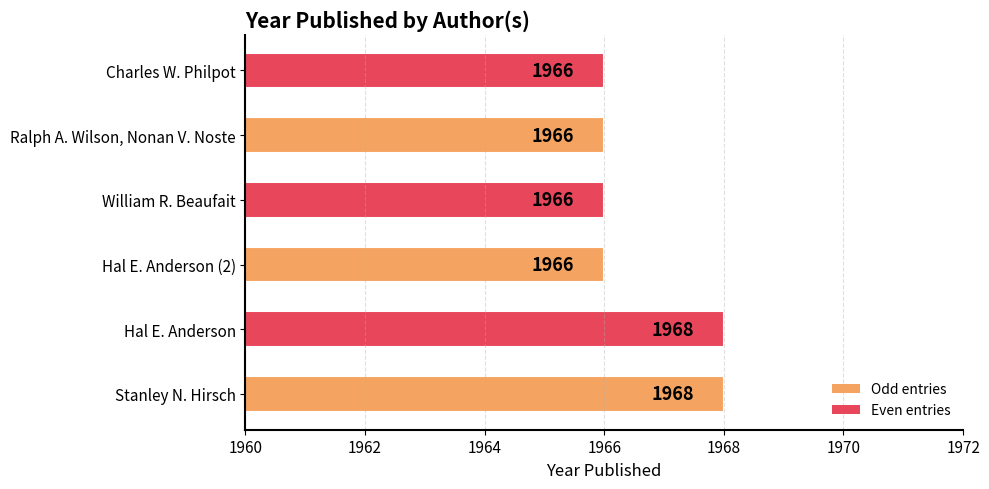

Reading bottom to top, list all the values displayed in this chart.

Stanley N. Hirsch=1968	Hal E. Anderson=1968	Hal E. Anderson (2)=1966	William R. Beaufait=1966	Ralph A. Wilson, Nonan V. Noste=1966	Charles W. Philpot=1966